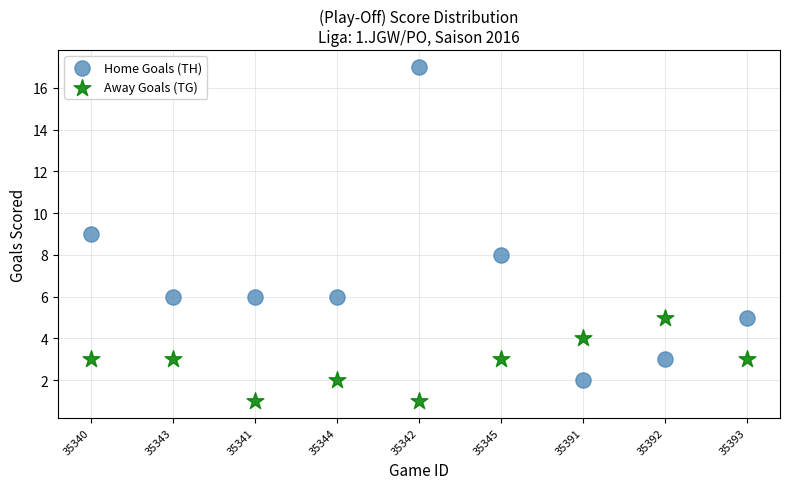

What are all the series names shown in the legend?

Home Goals (TH), Away Goals (TG)